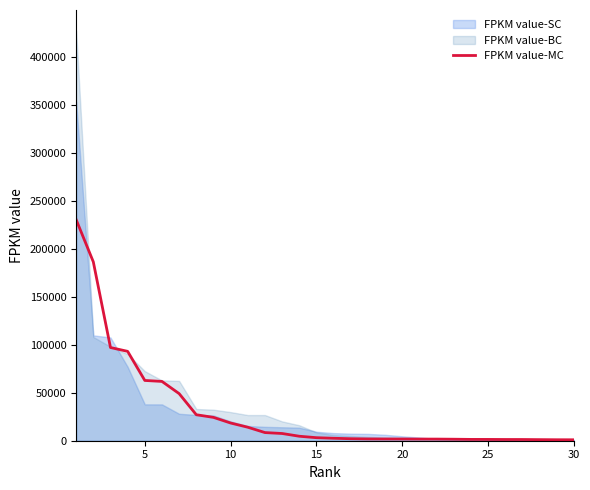

What is the maximum value for FPKM value-MC?

230526.7